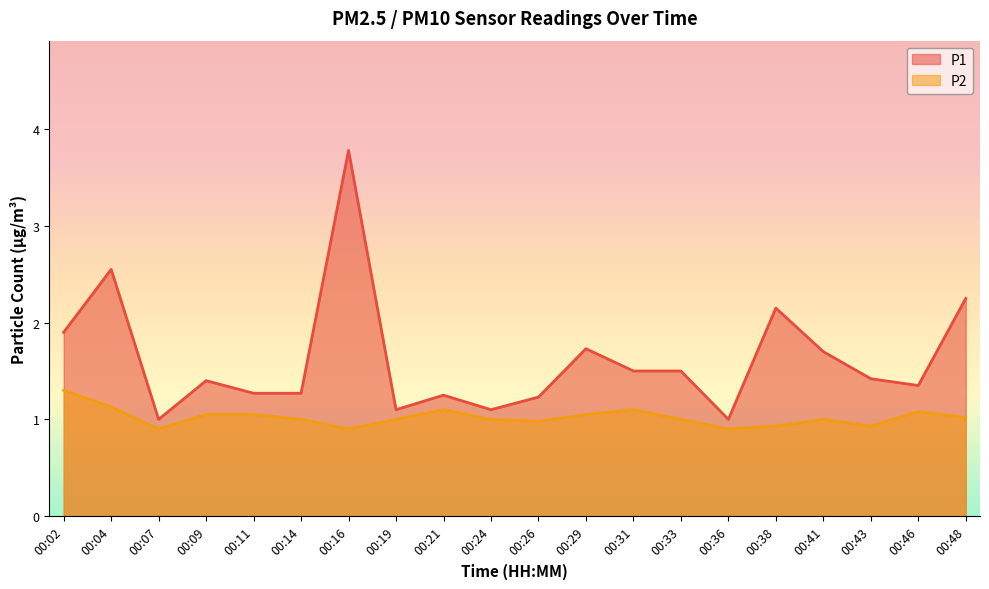

What is the sum of the P2 values at 00:09 and 00:41?

2.0